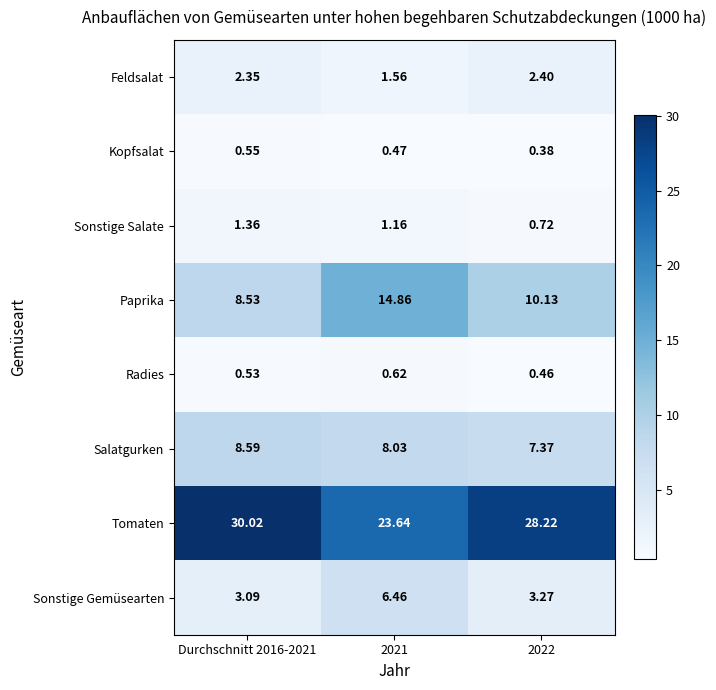

At how many categories does at least one series exceed 15?

3